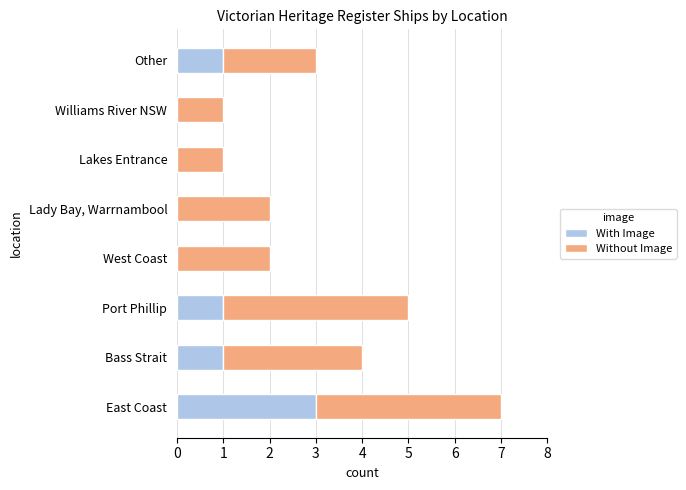

What is the total value across all series at Bass Strait?

4